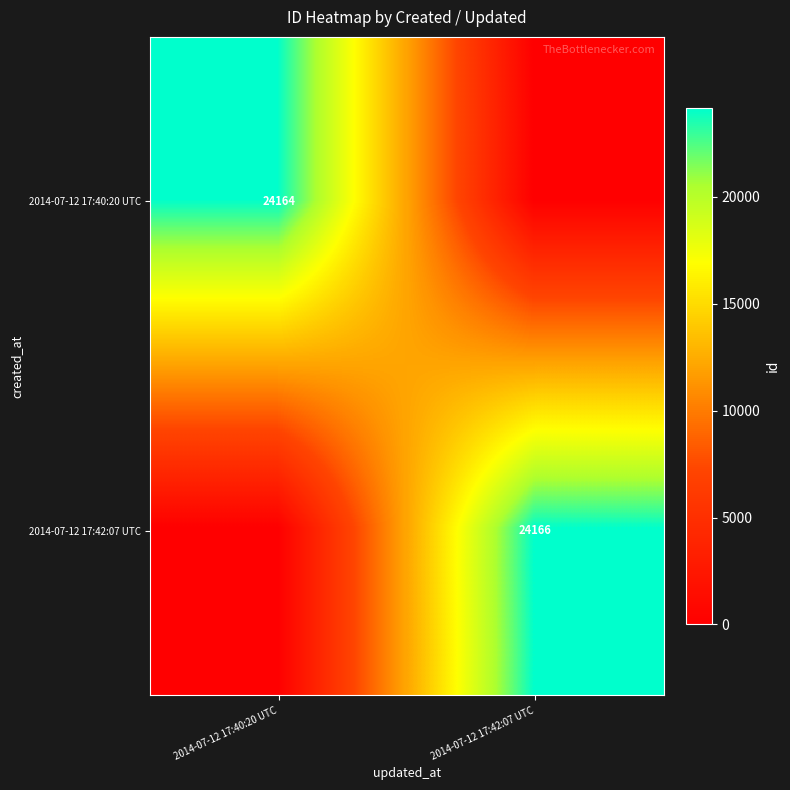

Is the value of 2014-07-12 17:42:07 UTC at 2014-07-12 17:42:07 UTC greater than the value of 2014-07-12 17:40:20 UTC at 2014-07-12 17:40:20 UTC?

Yes